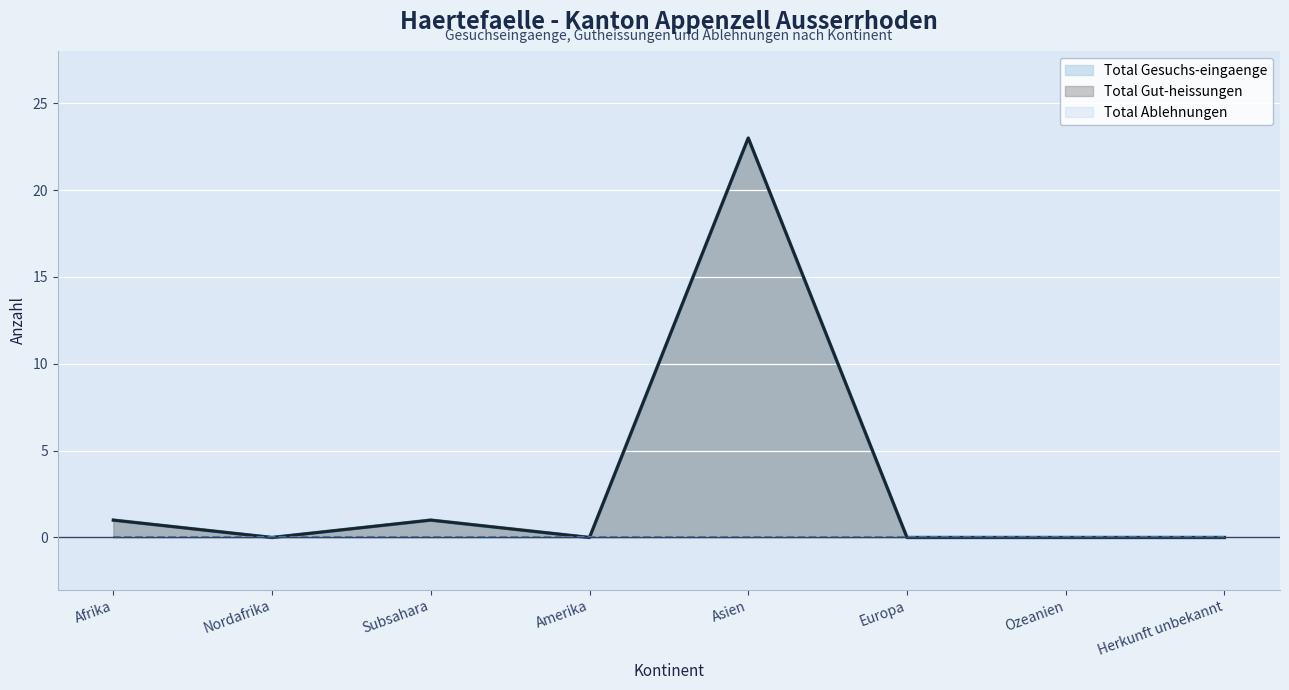

Where is Total Gut-heissungen nearest to the value 11?

Afrika